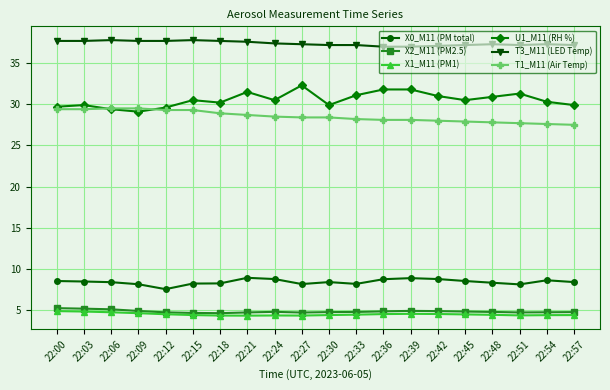

The value of X2_M11 (PM2.5) at 22:39 is 1.3. True or false?

False